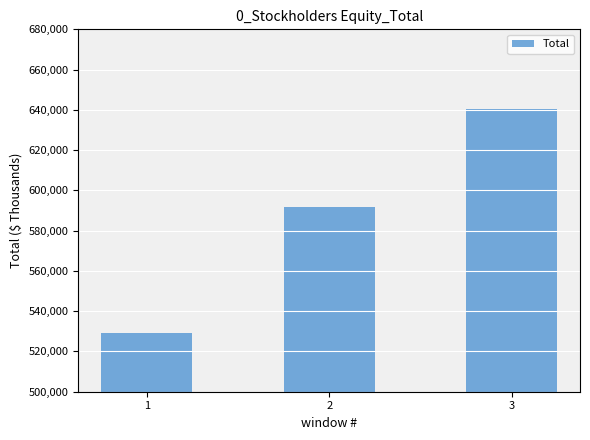

What is the value of the 1st bar from the left?

529320